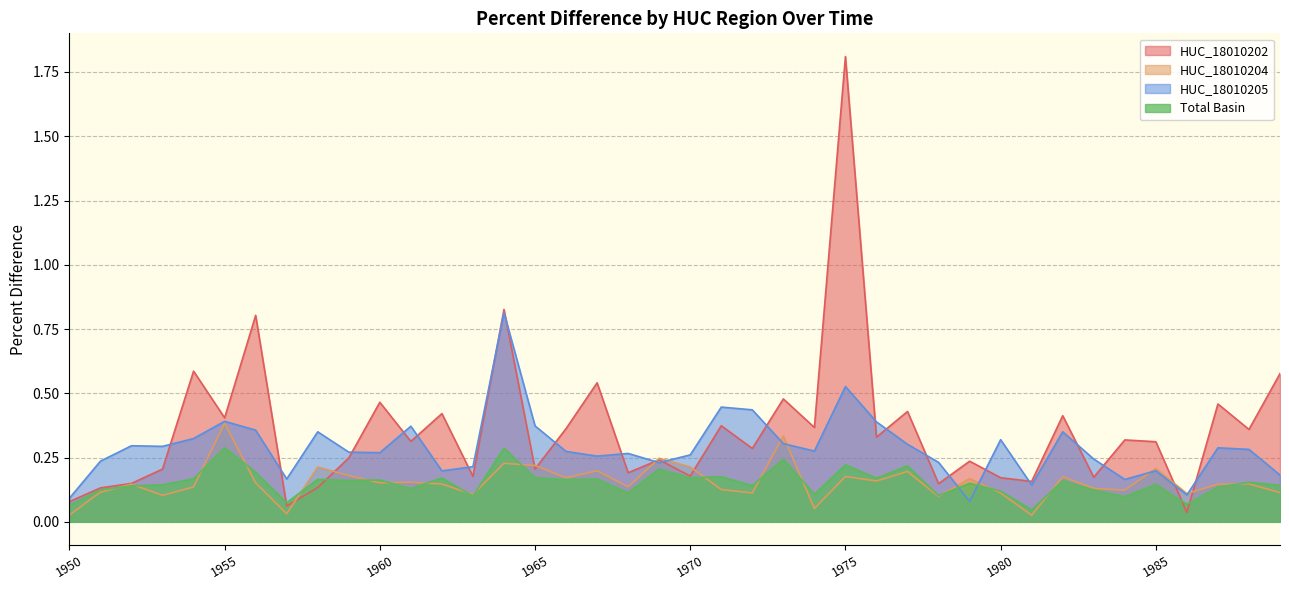

True or false: Total Basin.Percent Difference has more than 2 points higher than both neighbors.

True